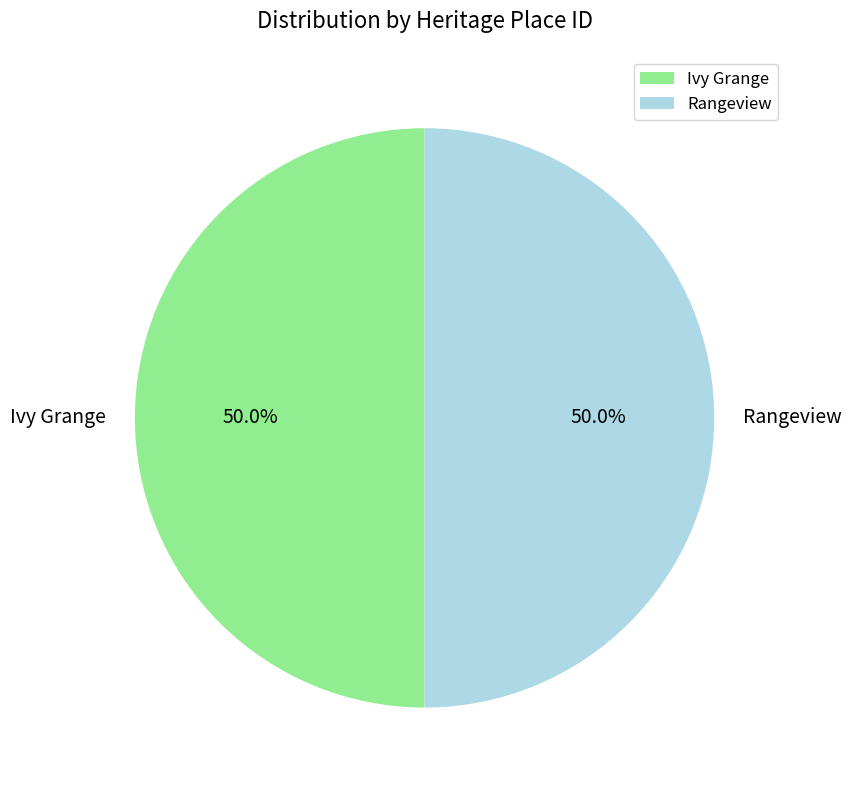

How much of the chart is everything except Rangeview?

50.0%